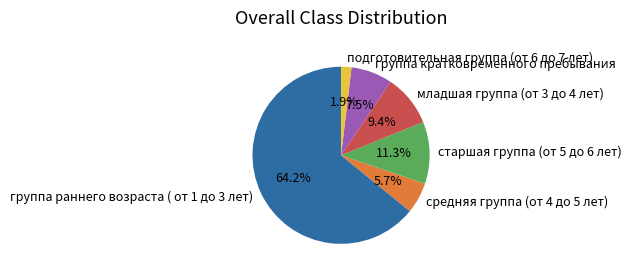

Does старшая группа (от 5 до 6 лет) represent more than half of the total?

No